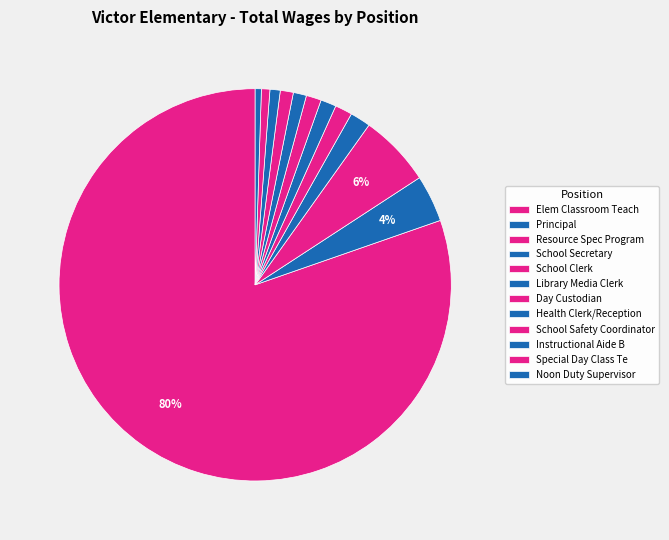

How many segments does this pie chart have?

12